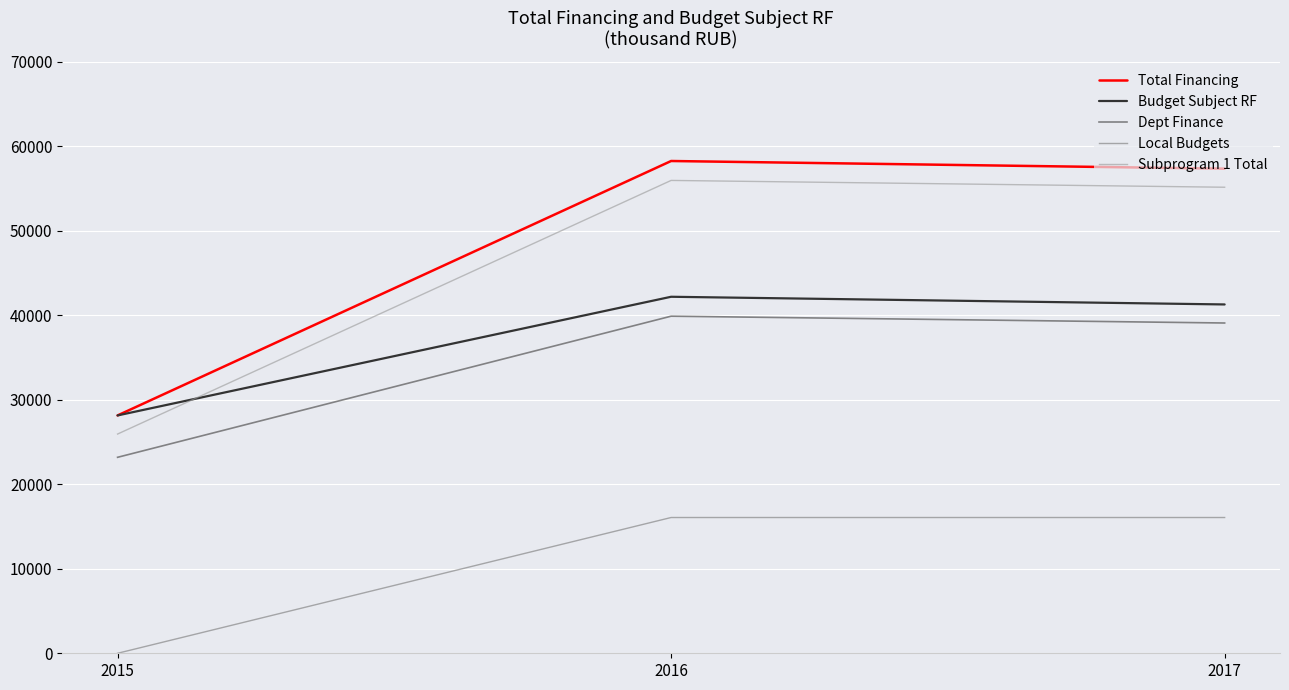

Rank the categories by Budget Subject RF value from lowest to highest.

2015, 2017, 2016